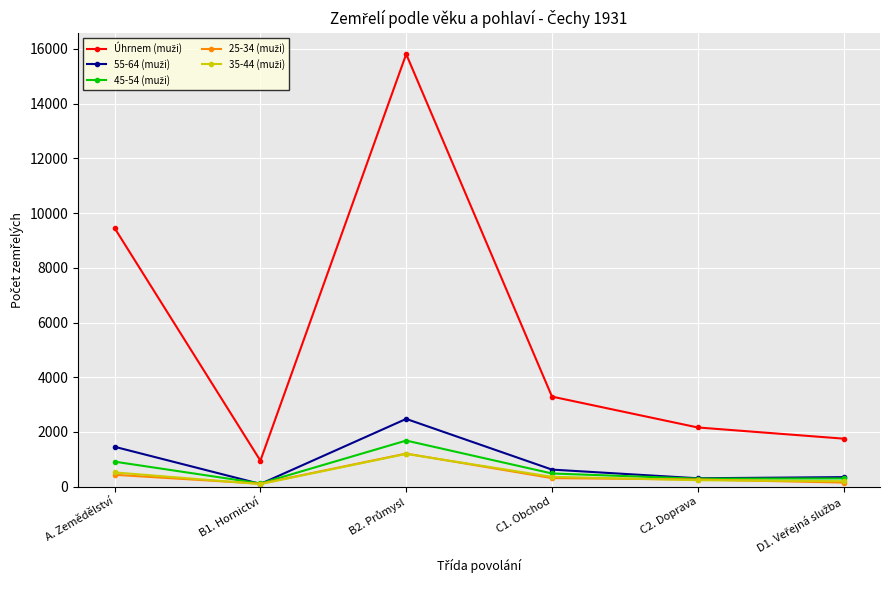

What is the greatest value displayed?

15809